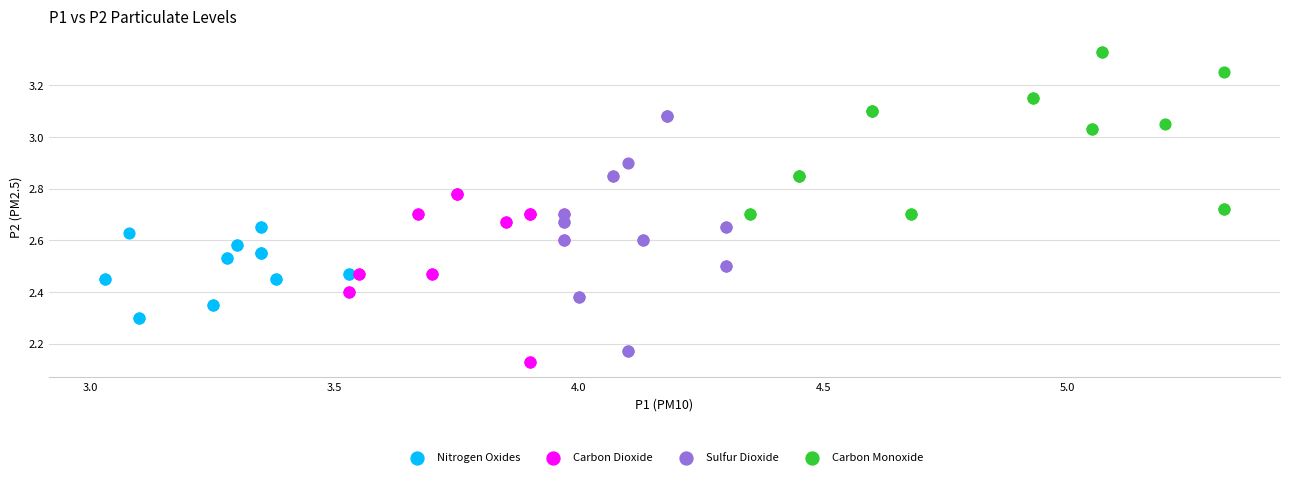

Which series reaches the maximum Y coordinate?

Carbon Monoxide